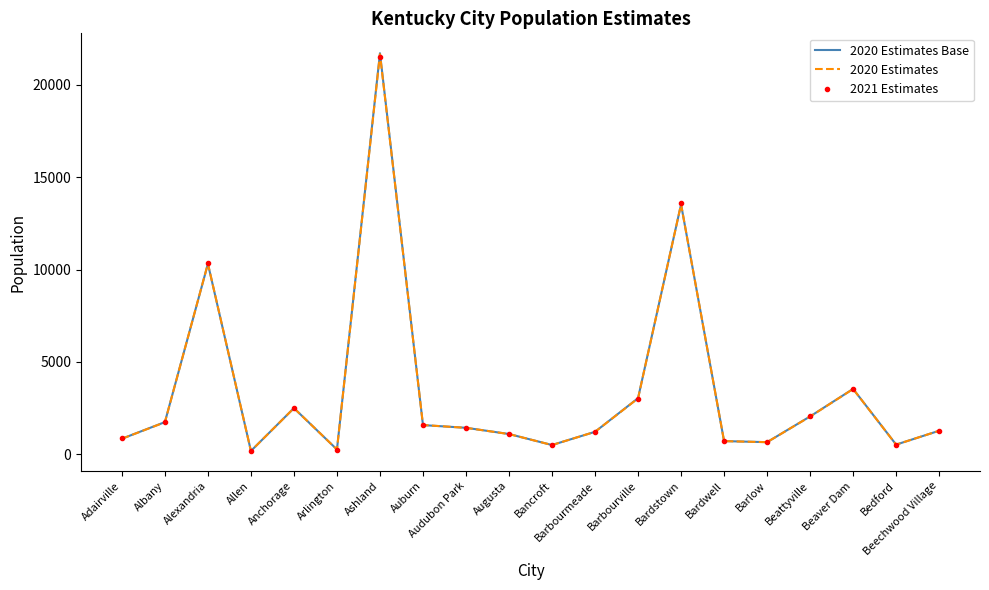

Read the 2021 Estimates value at Augusta, to the nearest 10.

1100